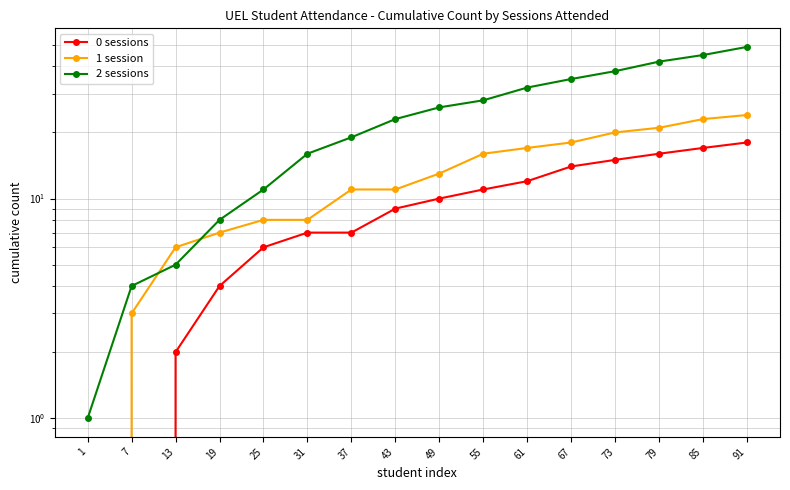

Where is 0 sessions nearest to the value 9?

43